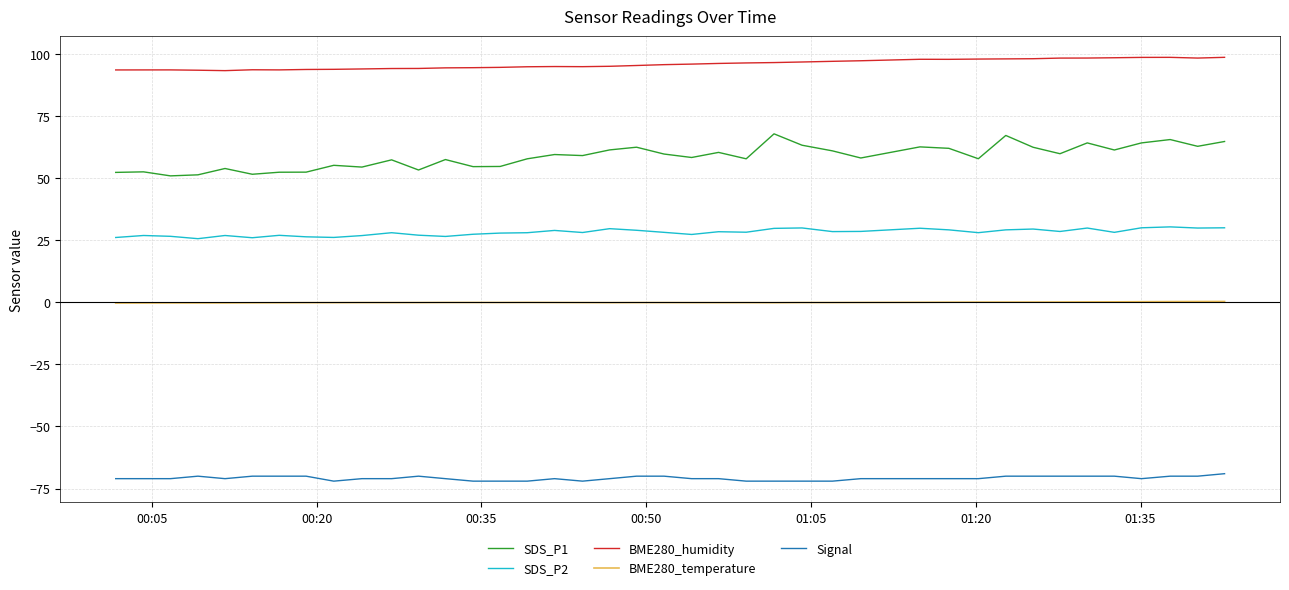

List the series in order of their peak value, lowest first.

Signal, BME280_temperature, SDS_P2, SDS_P1, BME280_humidity